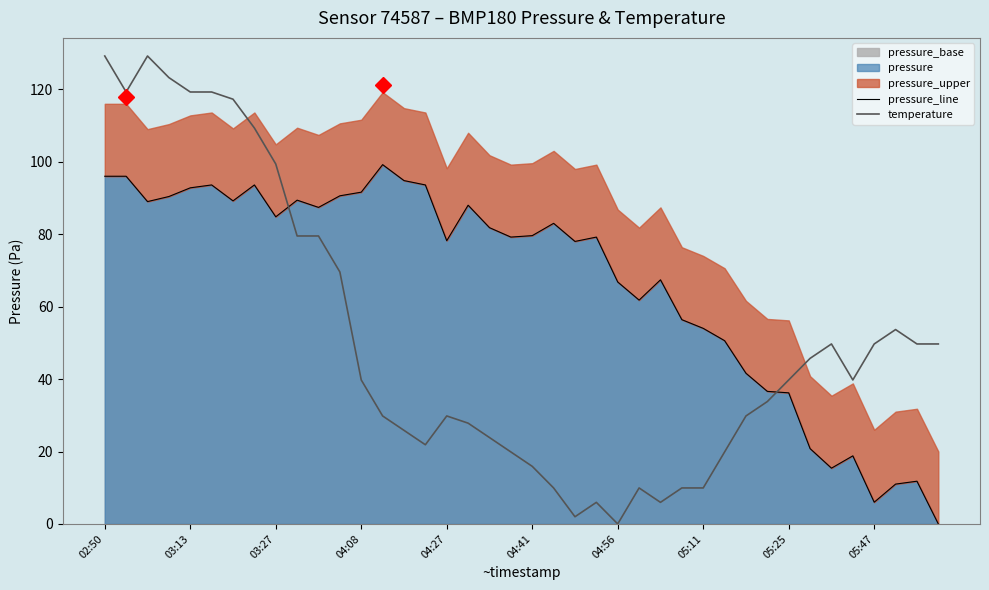

Rank the series by their maximum value, from highest to lowest.

temperature, pressure_line